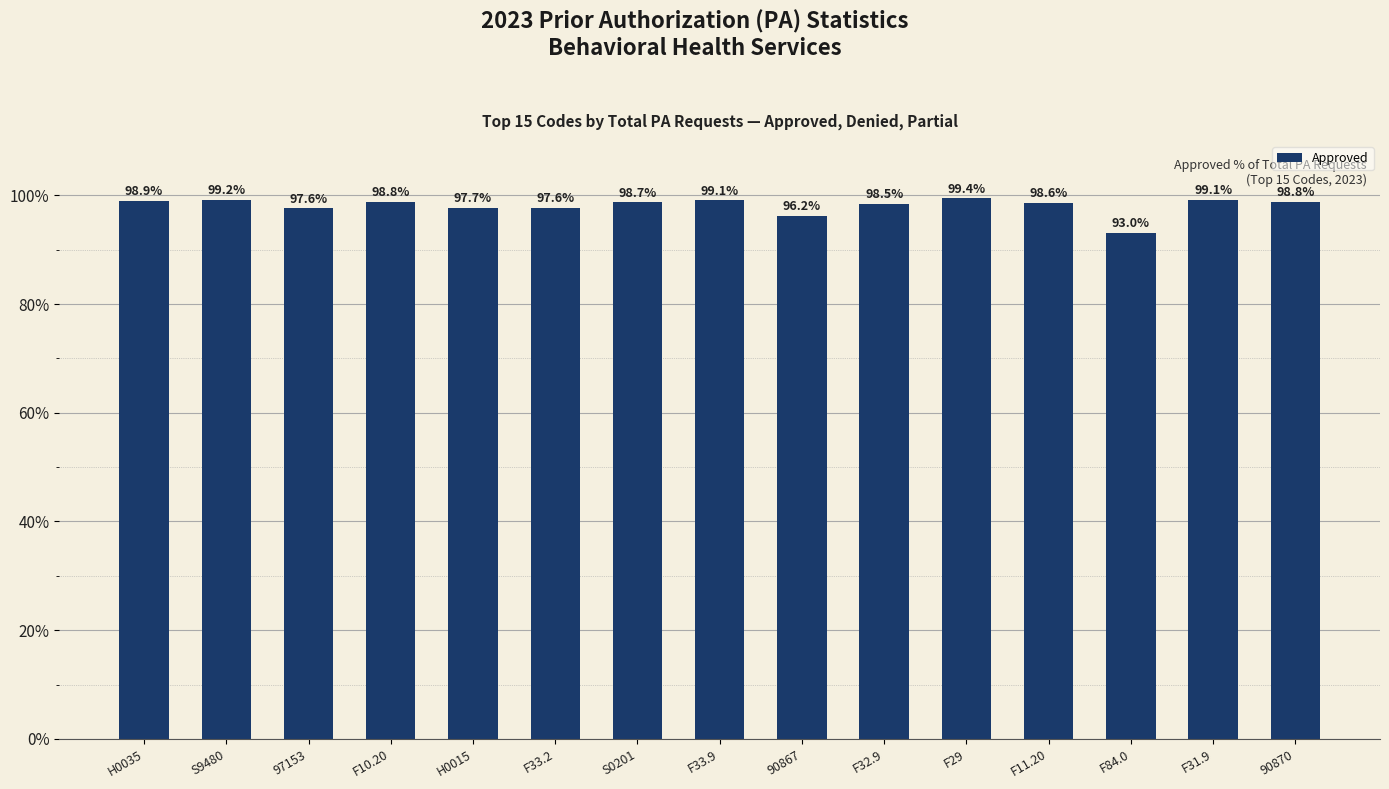

What is the label of the 15th bar from the left?

90870